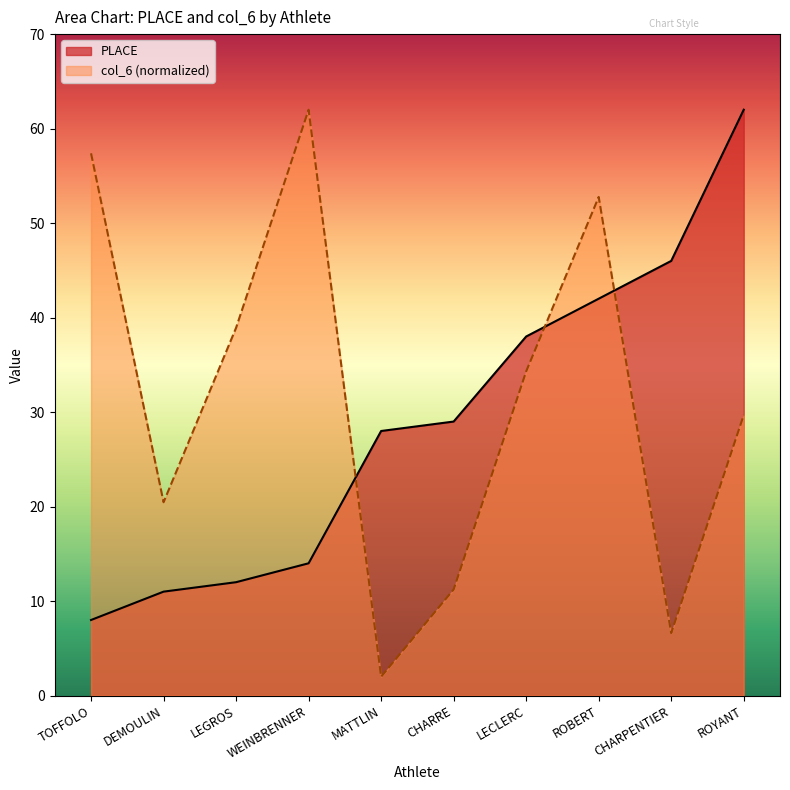

What is the smallest value displayed?

2.0